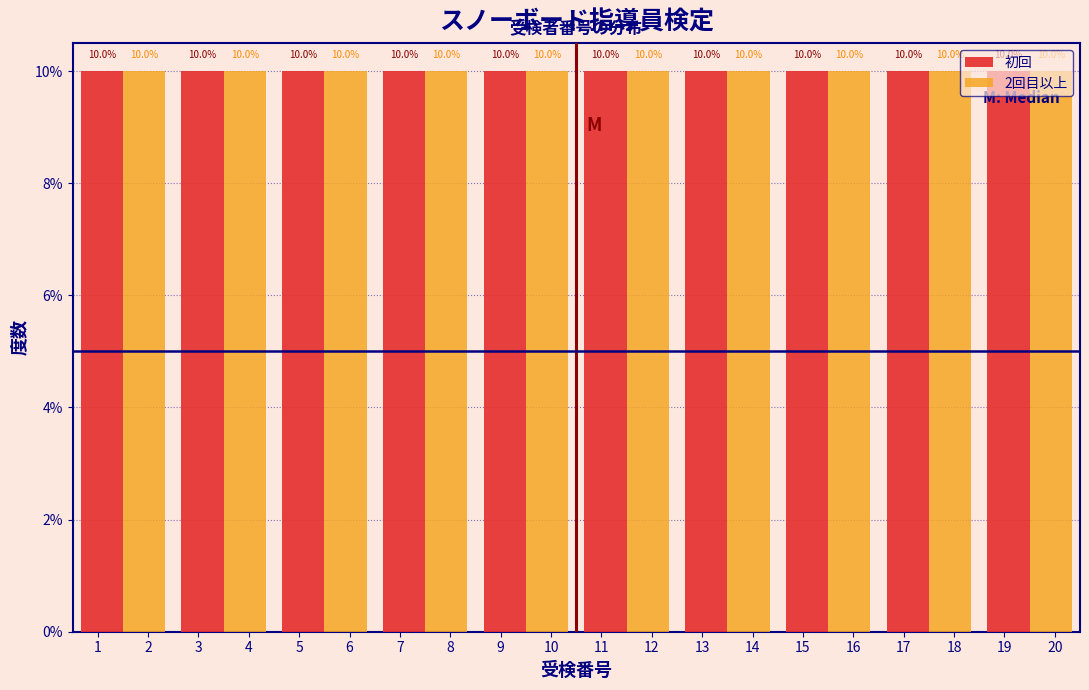

What is the height of the 2回目以上 bar covering 2.5 to 4.5 on the x-axis?

10.0